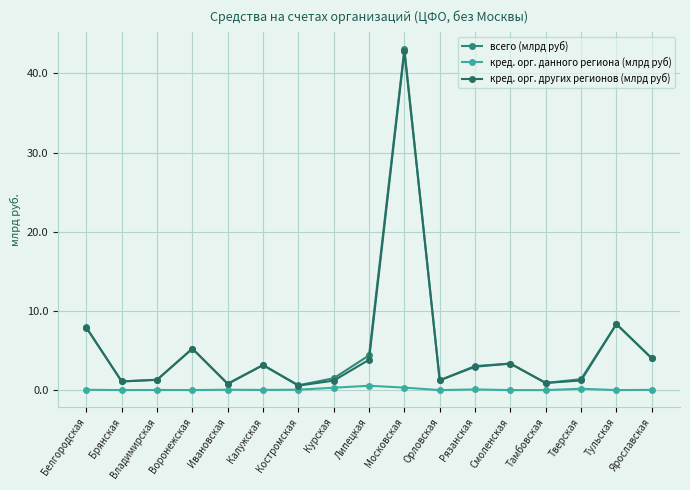

How many lines are shown in the chart?

3